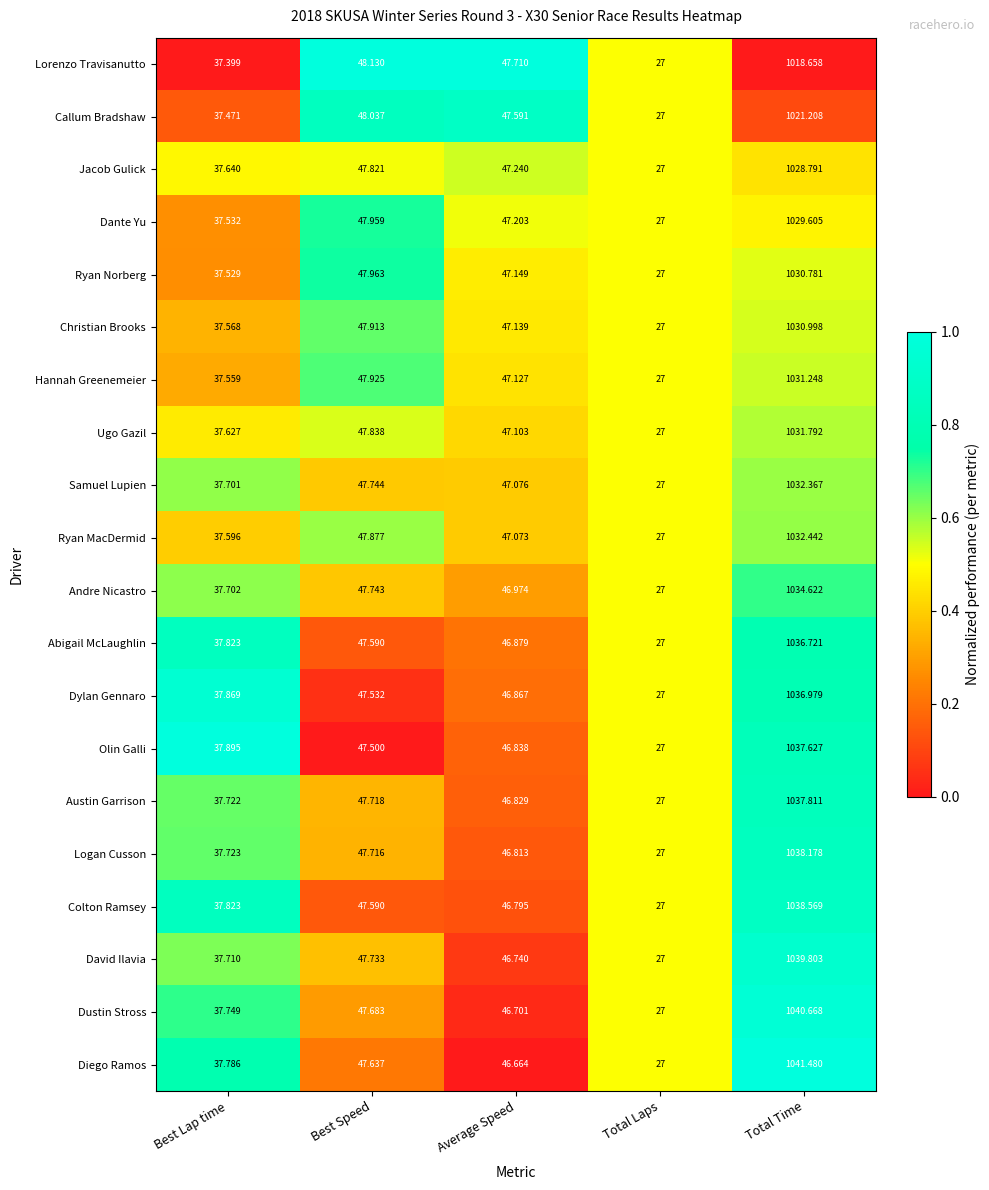

Which series has the widest spread of values?

Diego Ramos